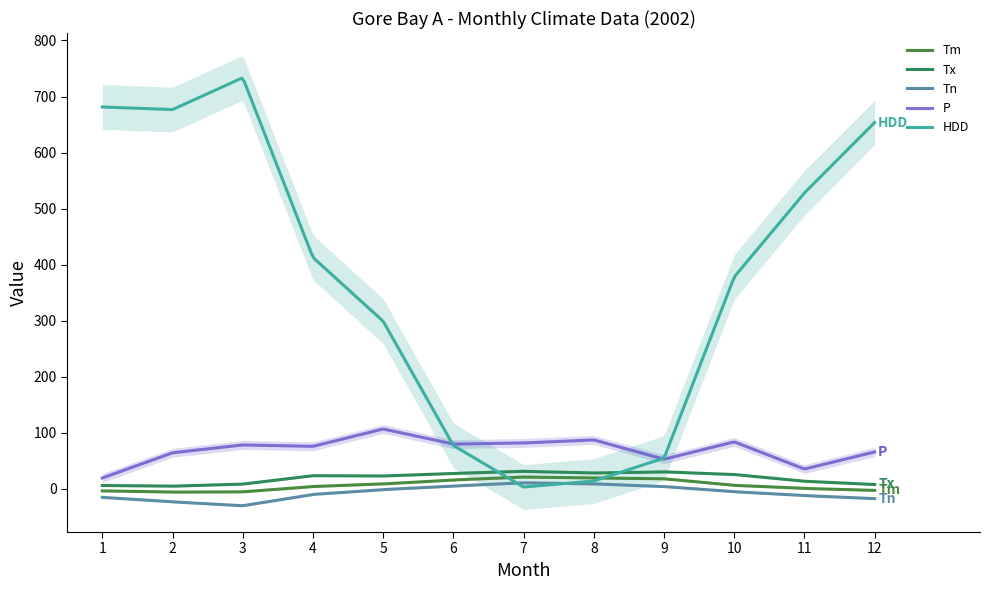

What is the difference between the Tm values at 6 and 5?

7.1